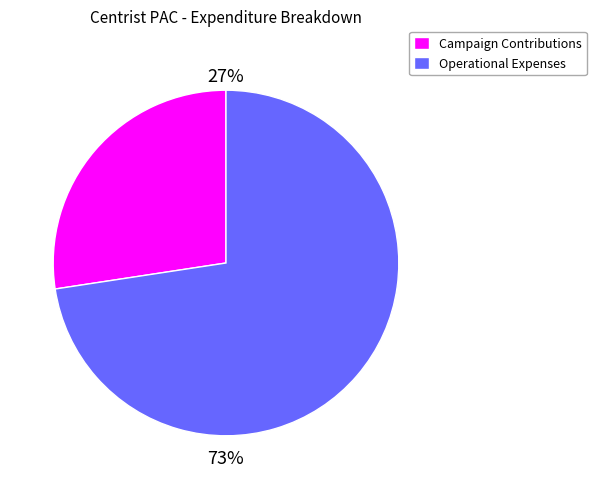

Is there any slice that represents more than half of the pie?

Yes